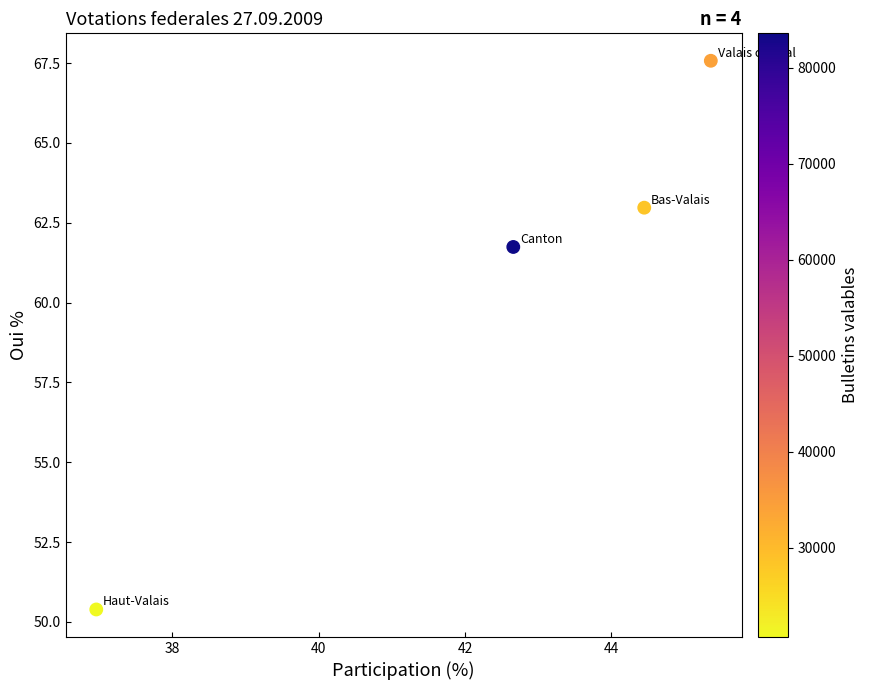

What is the range of X values (max minus min)?

8.4